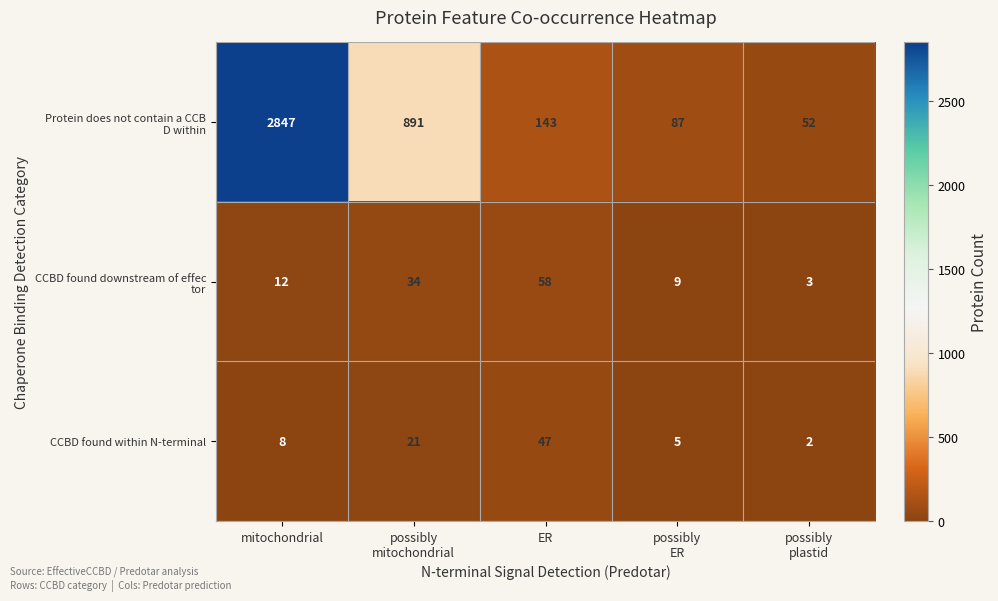

How many series are shown in this chart?

3